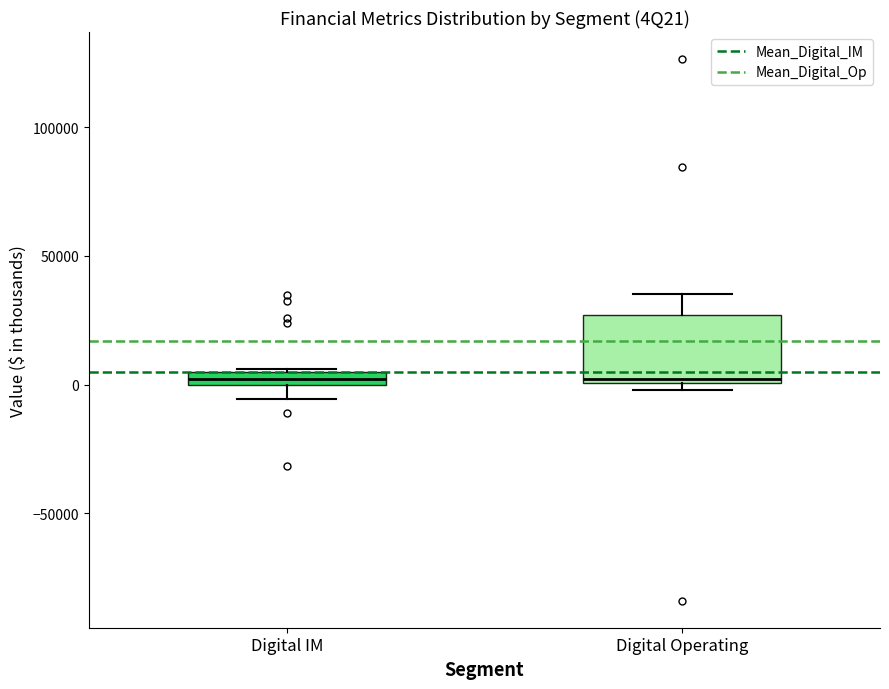

Which box is the tallest, from its lower edge to its upper edge?

Digital Operating